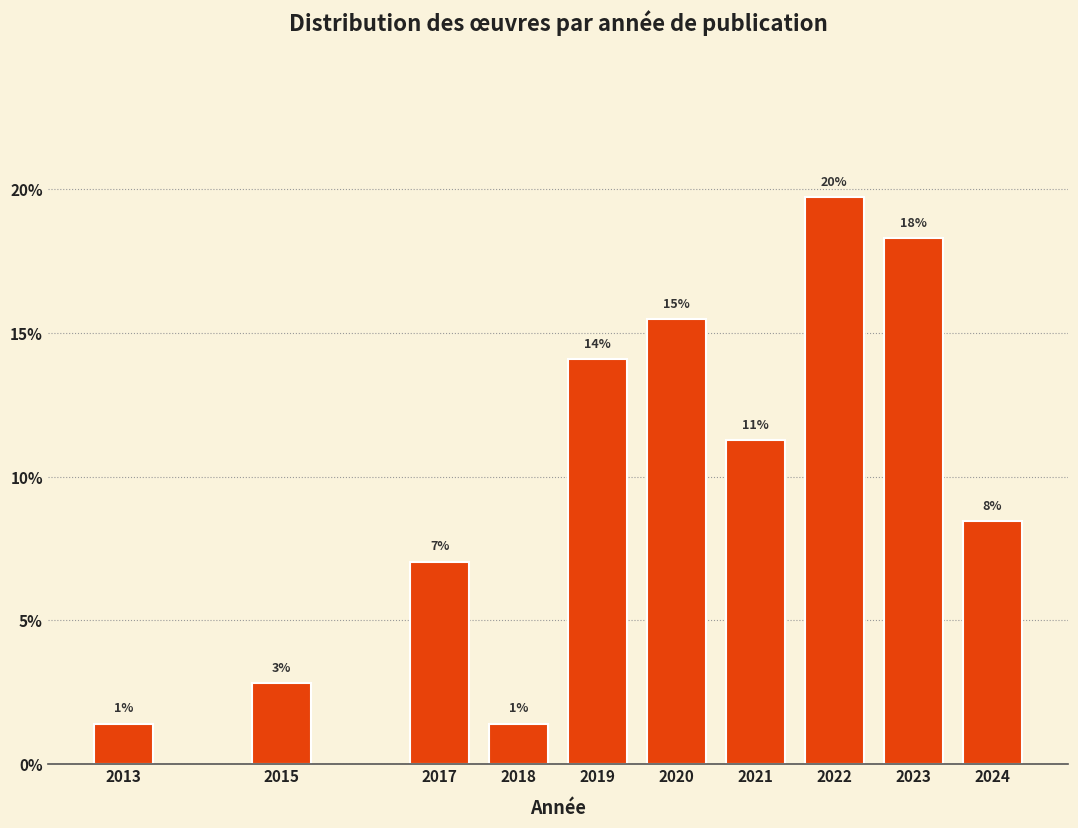

How many bars are there in total?

10